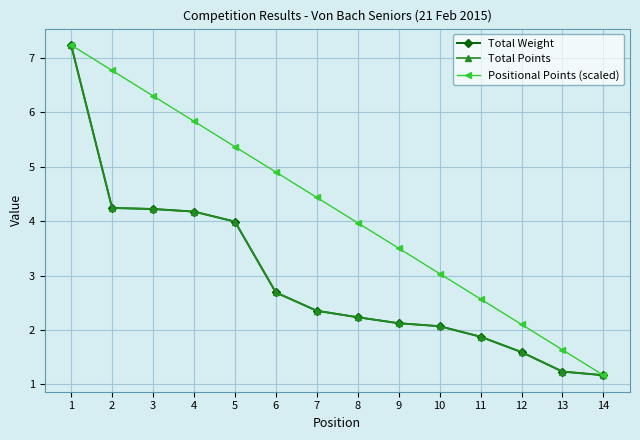

Is this an area chart (filled region under the line)?

No